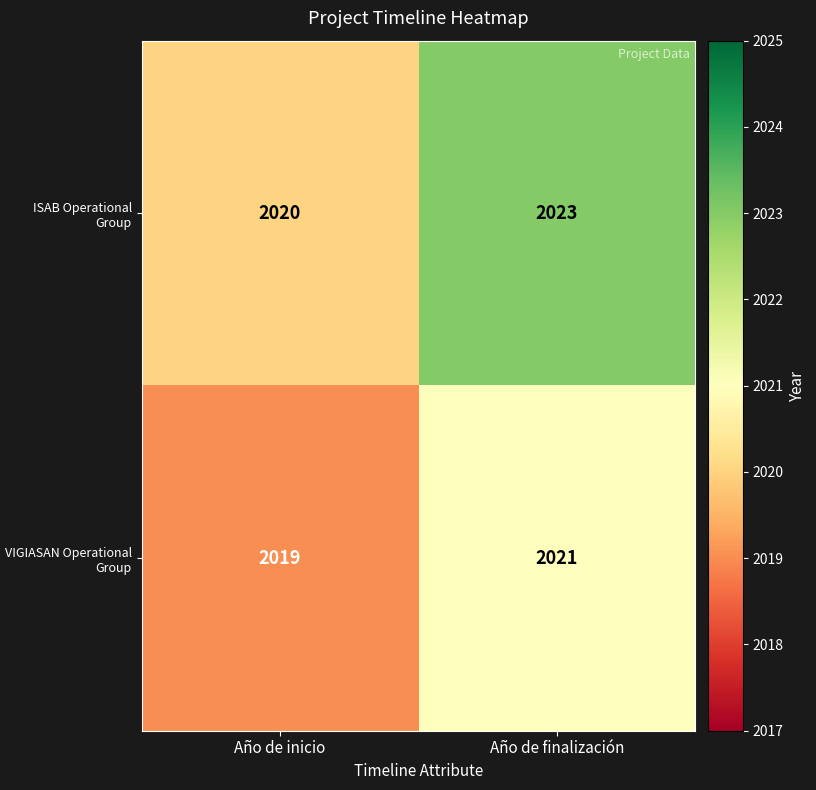

True or false: VIGIASAN Operational Group has a value of 2021 at Año de finalización.

True